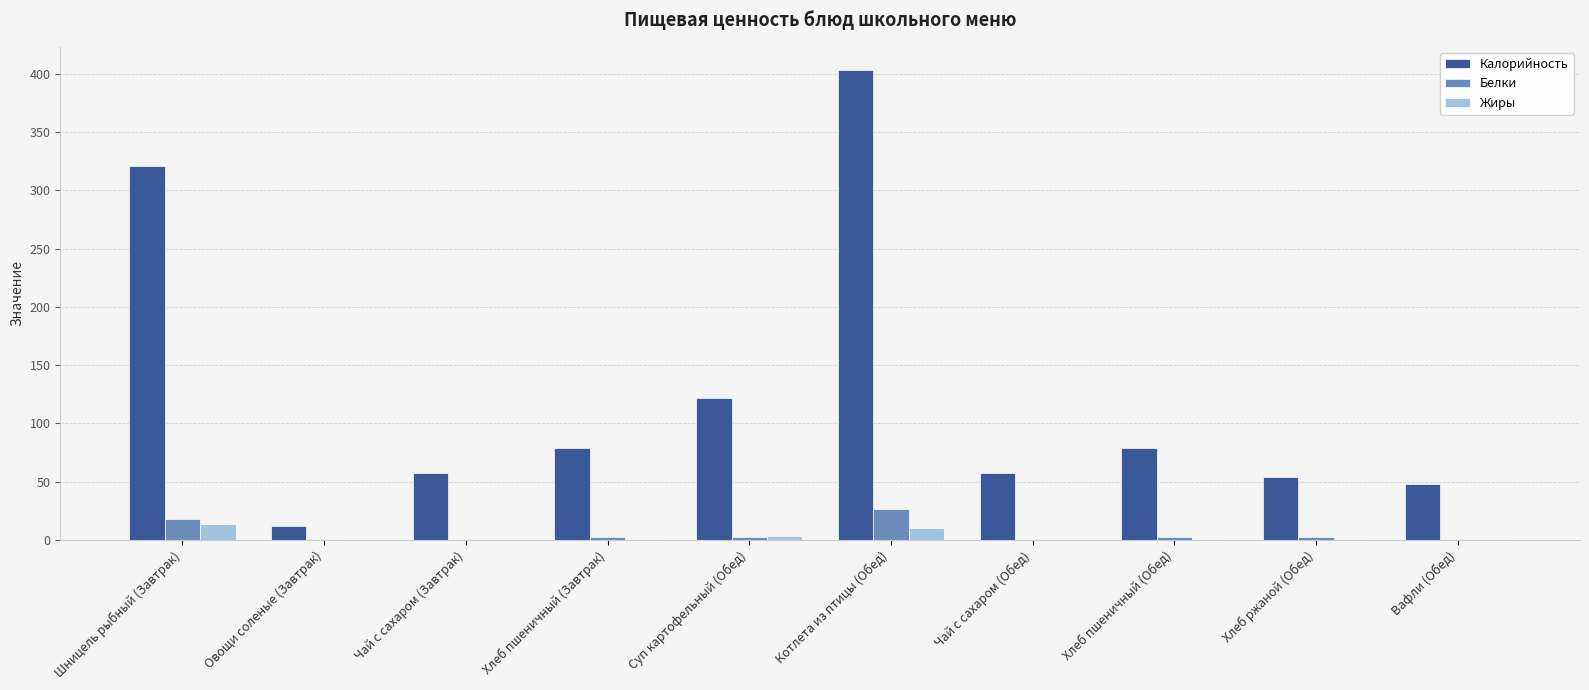

At which category does the chart reach its peak across all series?

Котлета из птицы (Обед)